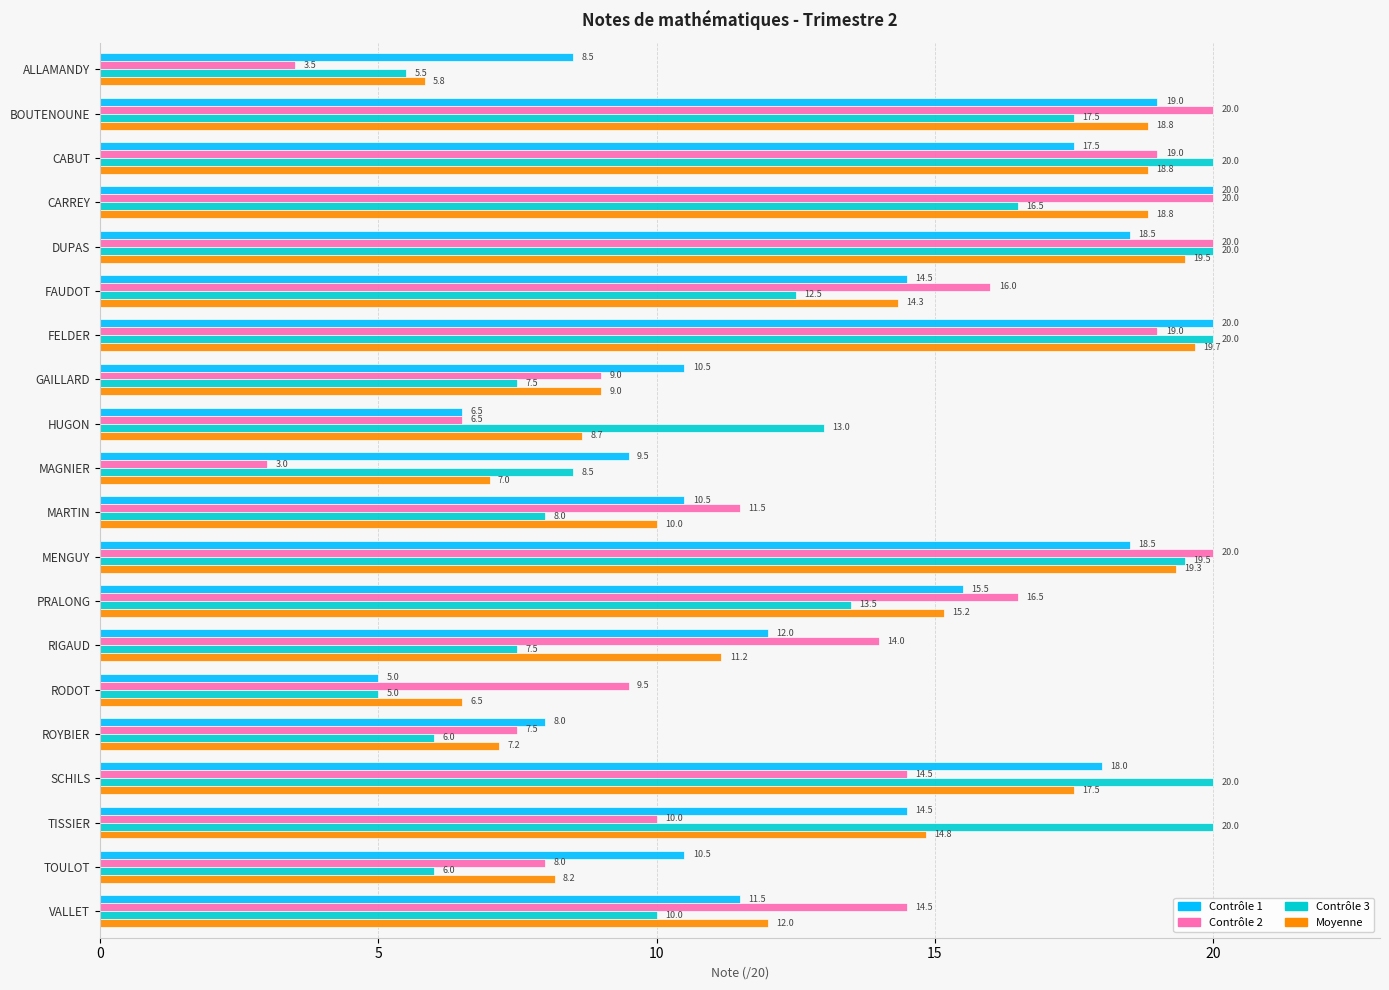

What value does the Moyenne series have at RIGAUD?

11.2